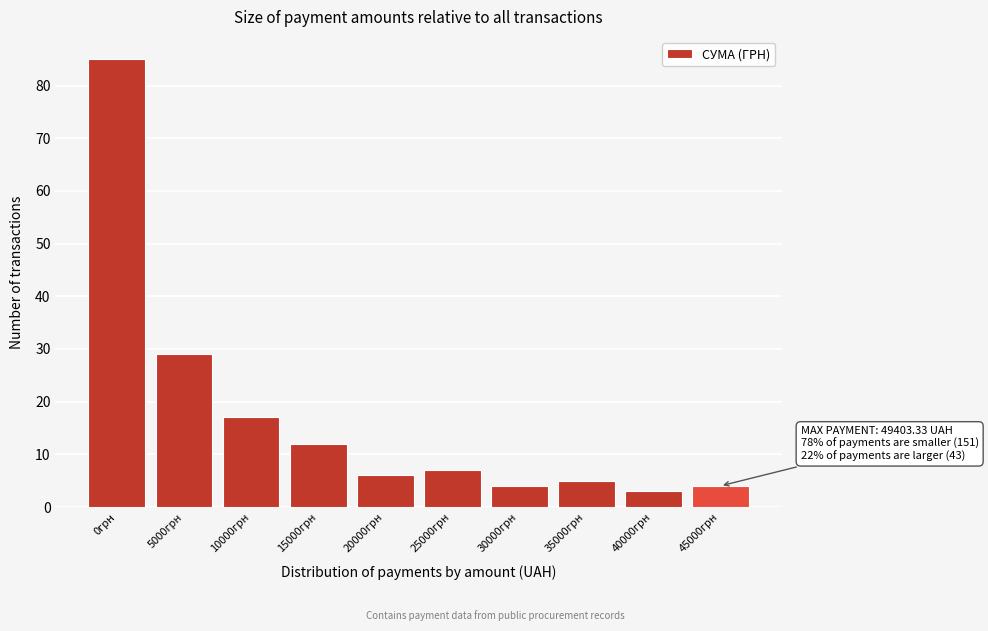

Reading left to right, extract all data points from this chart.

0грн=85	5000грн=29	10000грн=17	15000грн=12	20000грн=6	25000грн=7	30000грн=4	35000грн=5	40000грн=3	45000грн=4